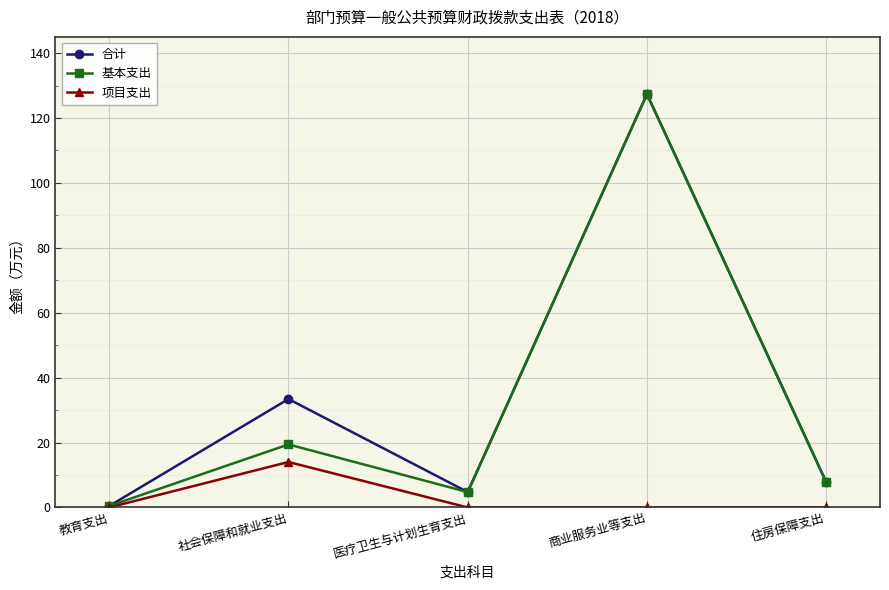

Where is the first local maximum for 项目支出?

社会保障和就业支出